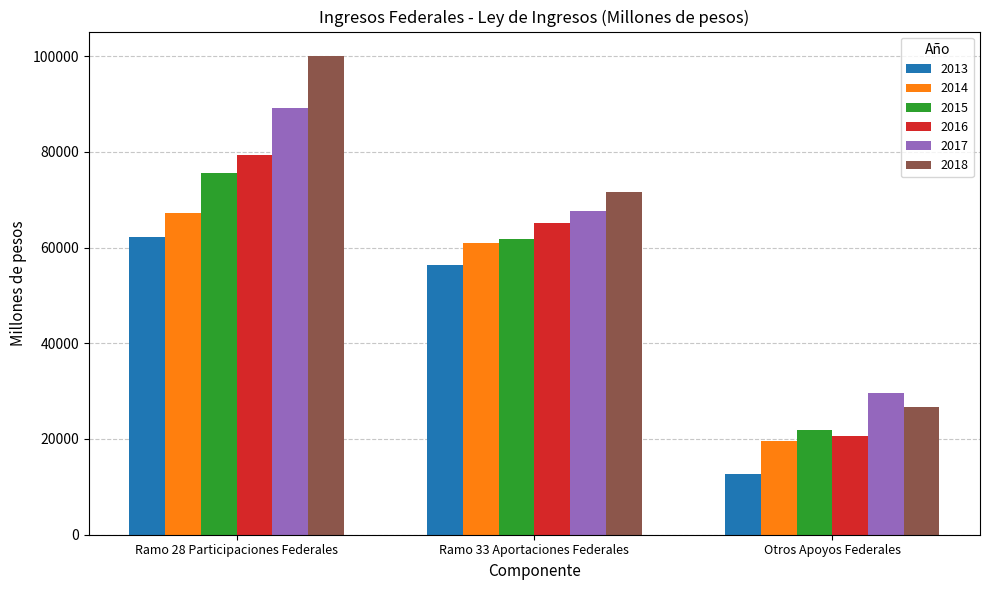

Reading left to right, extract all data points from this chart.

2013: 62277.5	56356.9	12725.8
2014: 67230.5	61017.4	19553.0
2015: 75602.4	61687.2	21863.5
2016: 79323.0	65117.5	20614.5
2017: 89121.2	67540.6	29583.2
2018: 100121.0	71522.4	26711.2